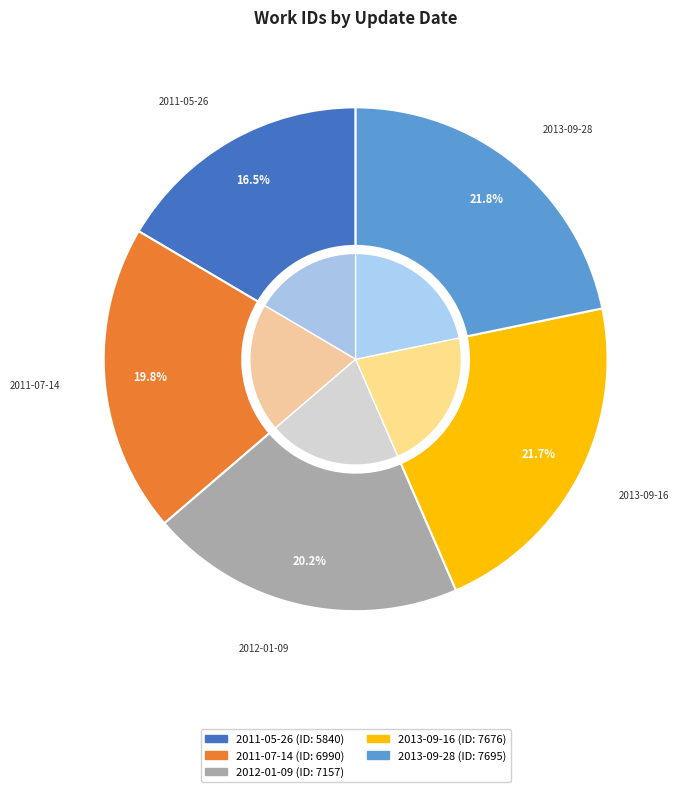

What is the largest slice in the pie chart?

2013-09-28